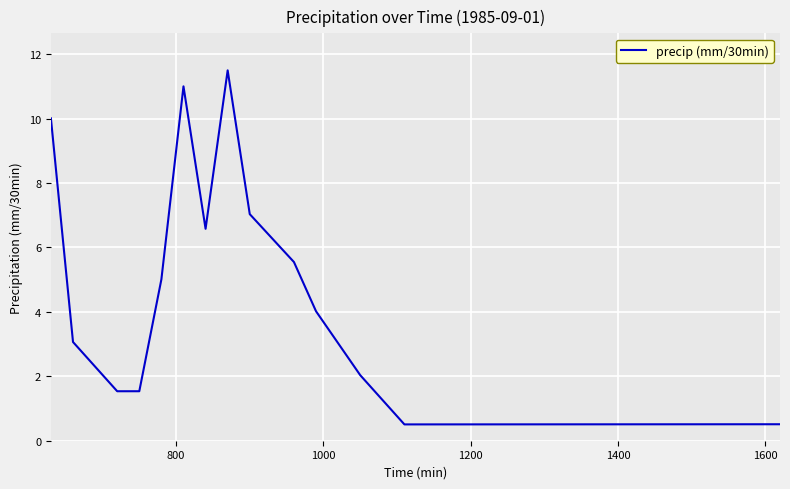

What is the greatest value displayed?

11.5